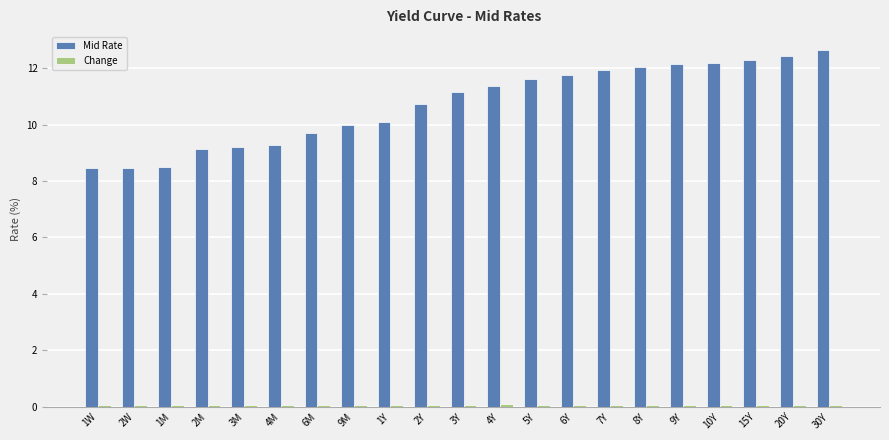

What is the total value across all series at 9Y?

12.2